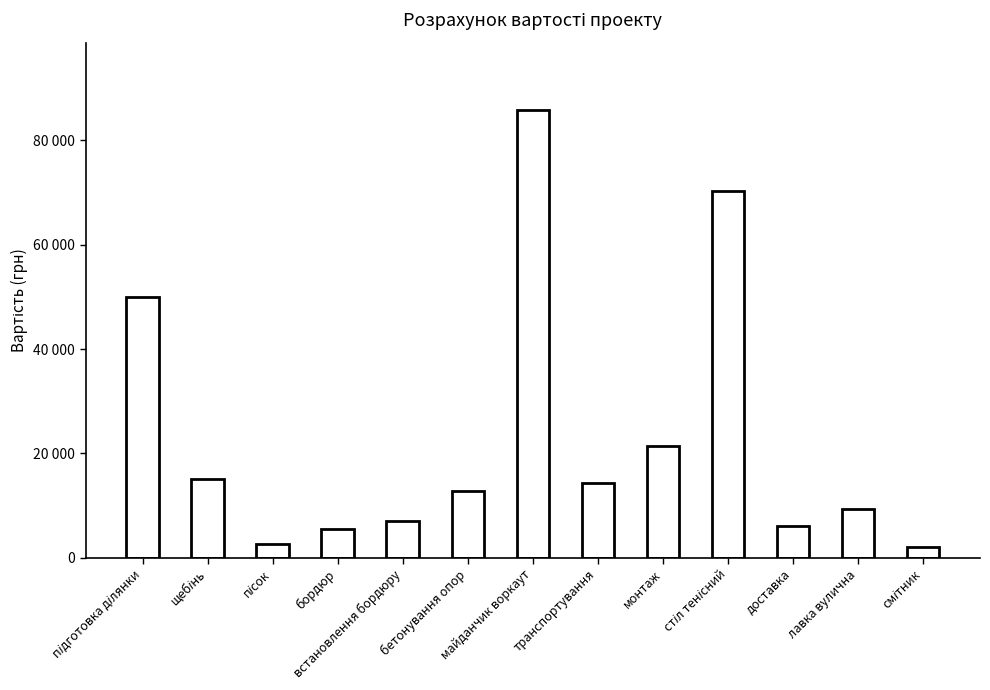

What position from the right is стіл тенісний?

4